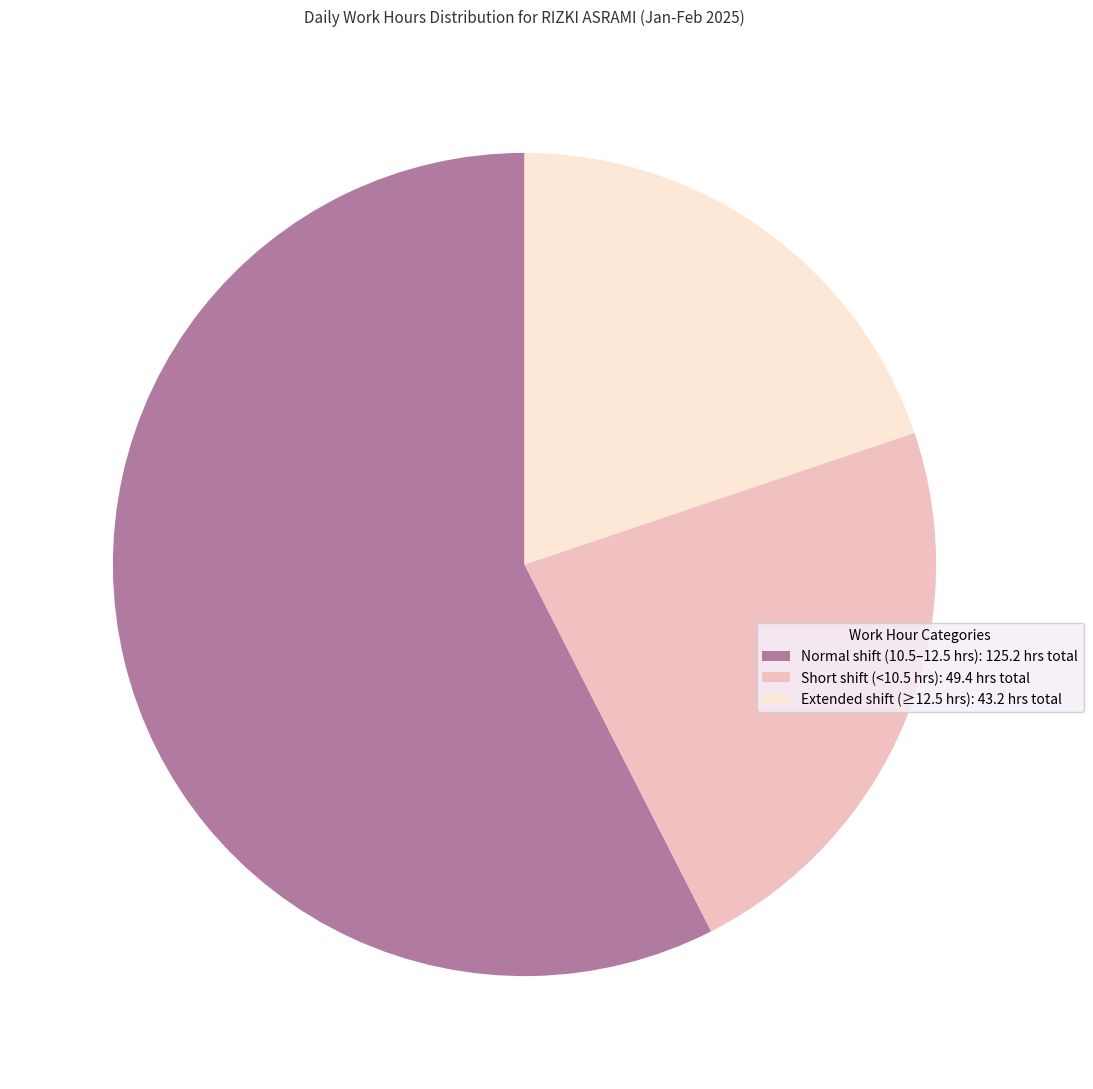

The Normal shift (10.5–12.5 hrs): 125.2 hrs total slice represents 64% of the pie. True or false?

False